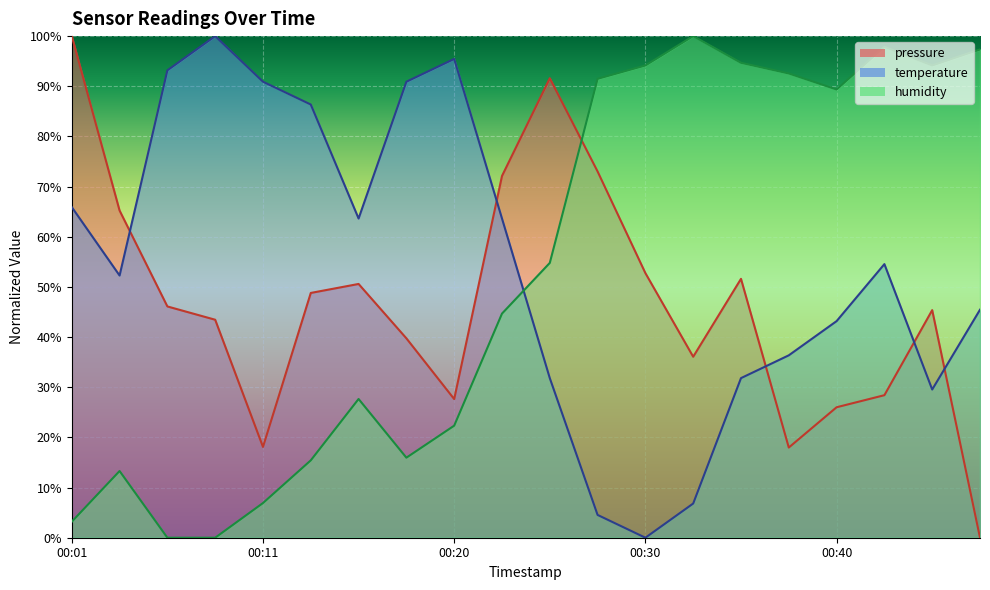

Is the value of temperature at 00:40 greater than the value of humidity at 00:03?

Yes